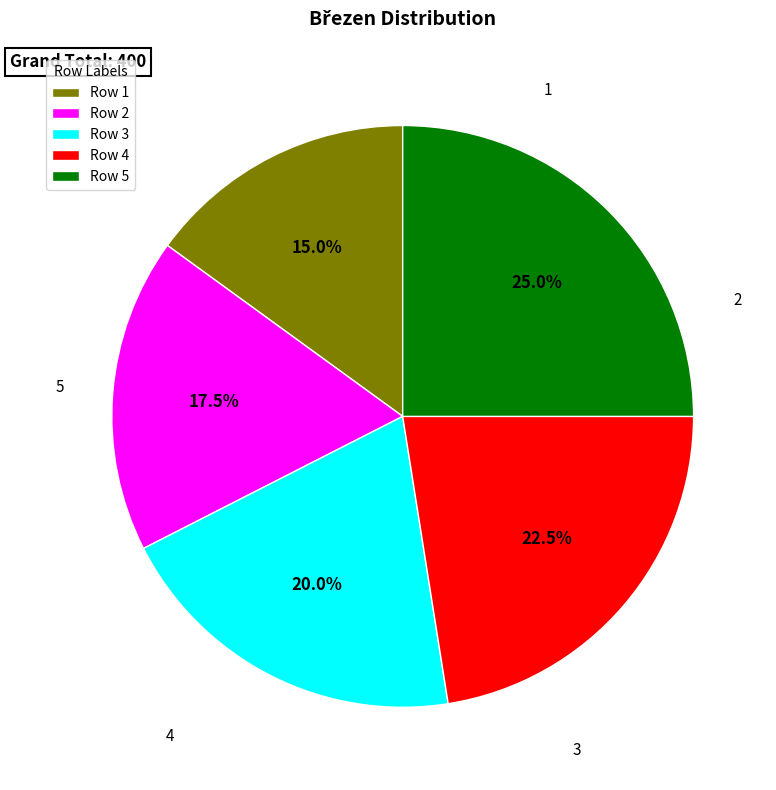

Count the number of slices in the pie.

5